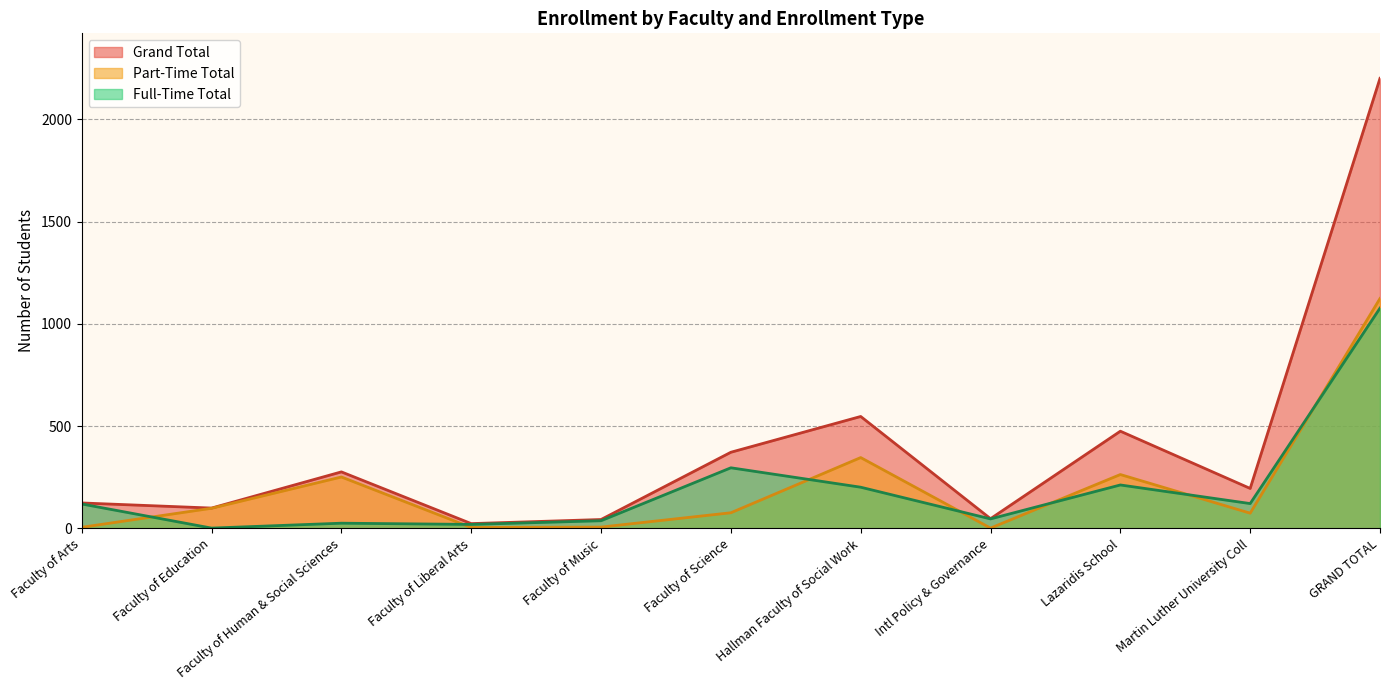

List the series in order of their peak value, highest first.

Grand Total, Part-Time Total, Full-Time Total